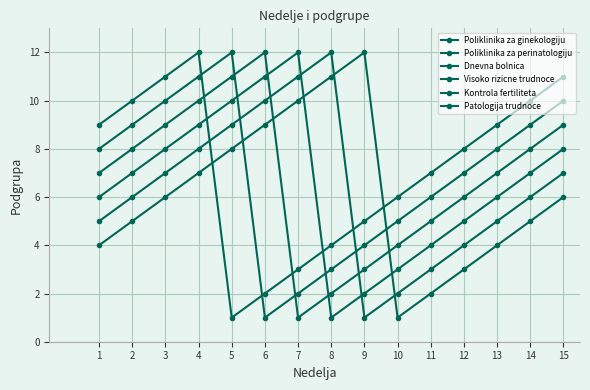

Count the number of categories in the chart.

15